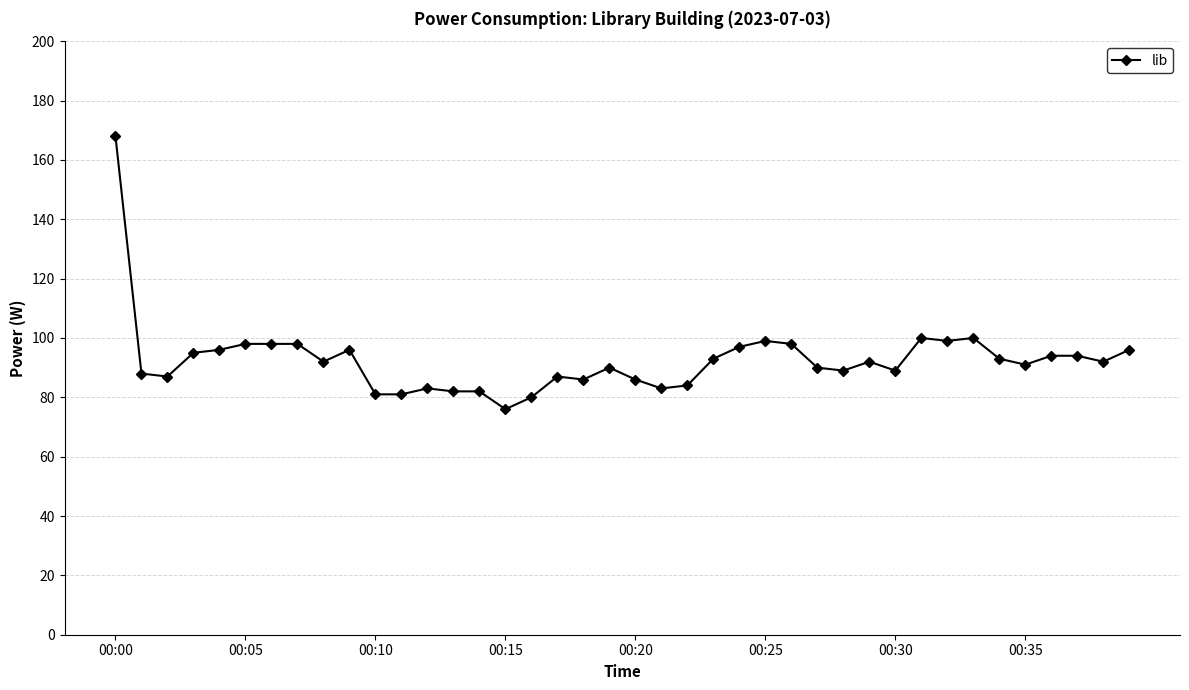

True or false: there are more than 0 points higher than both neighbors.

True